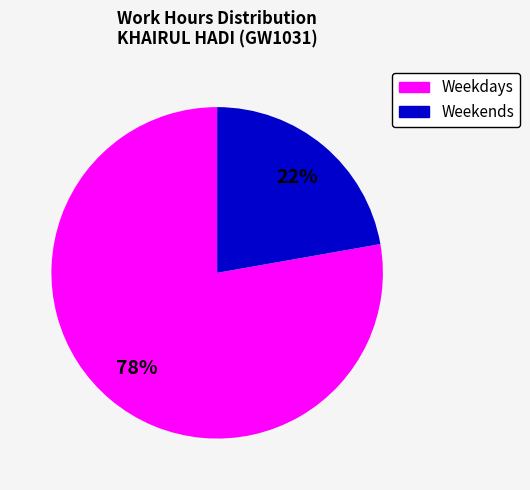

To the nearest percent, what is the average slice percentage?

50%